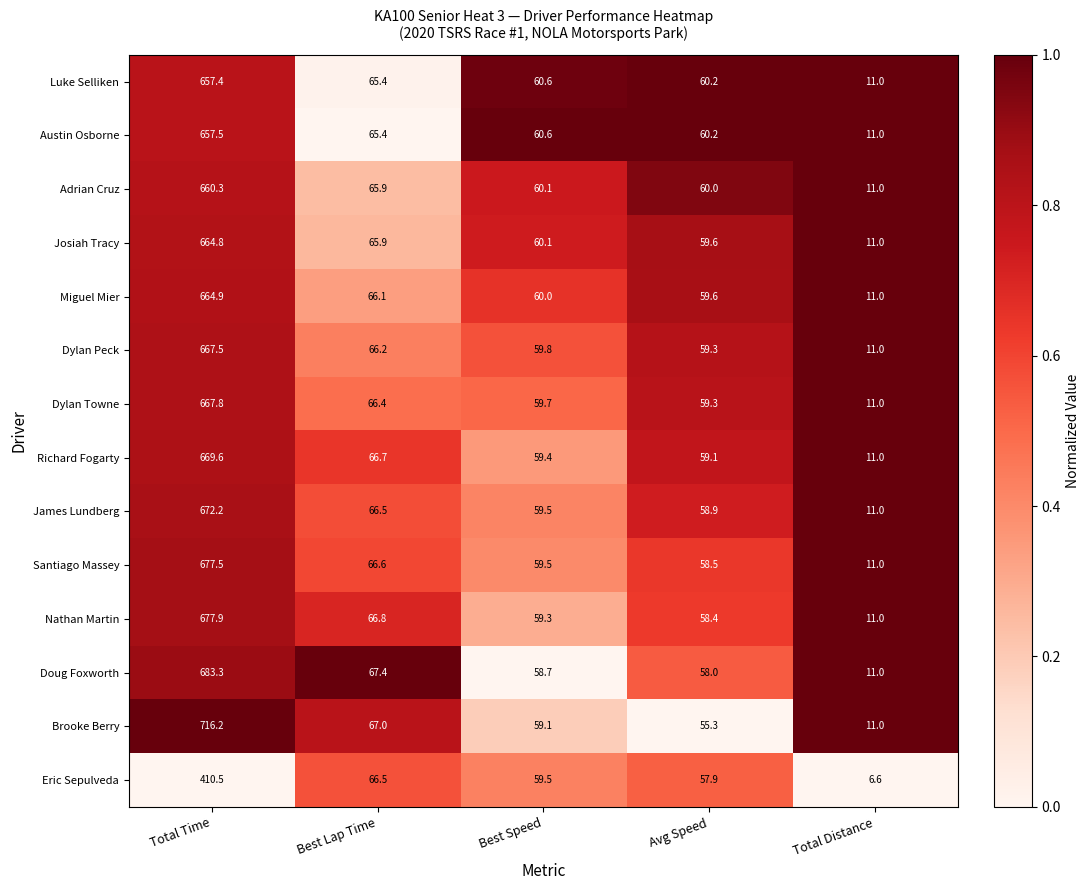

List the labels in order of Dylan Towne value, largest first.

Total Time, Best Lap Time, Best Speed, Avg Speed, Total Distance